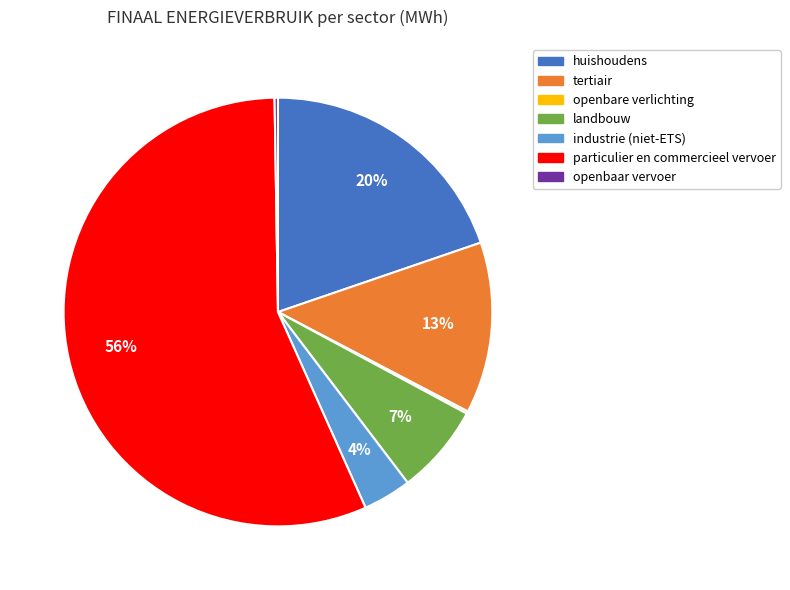

What percentage is the particulier en commercieel vervoer slice, to the nearest percent?

56%